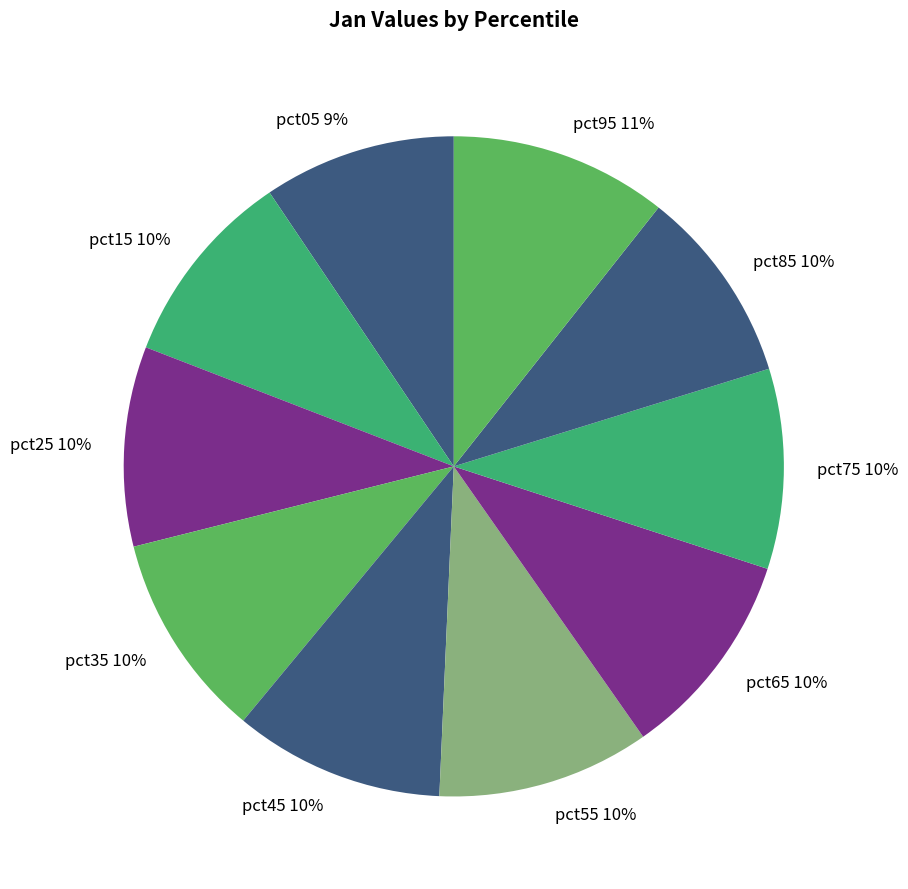

Count the number of slices in the pie.

10